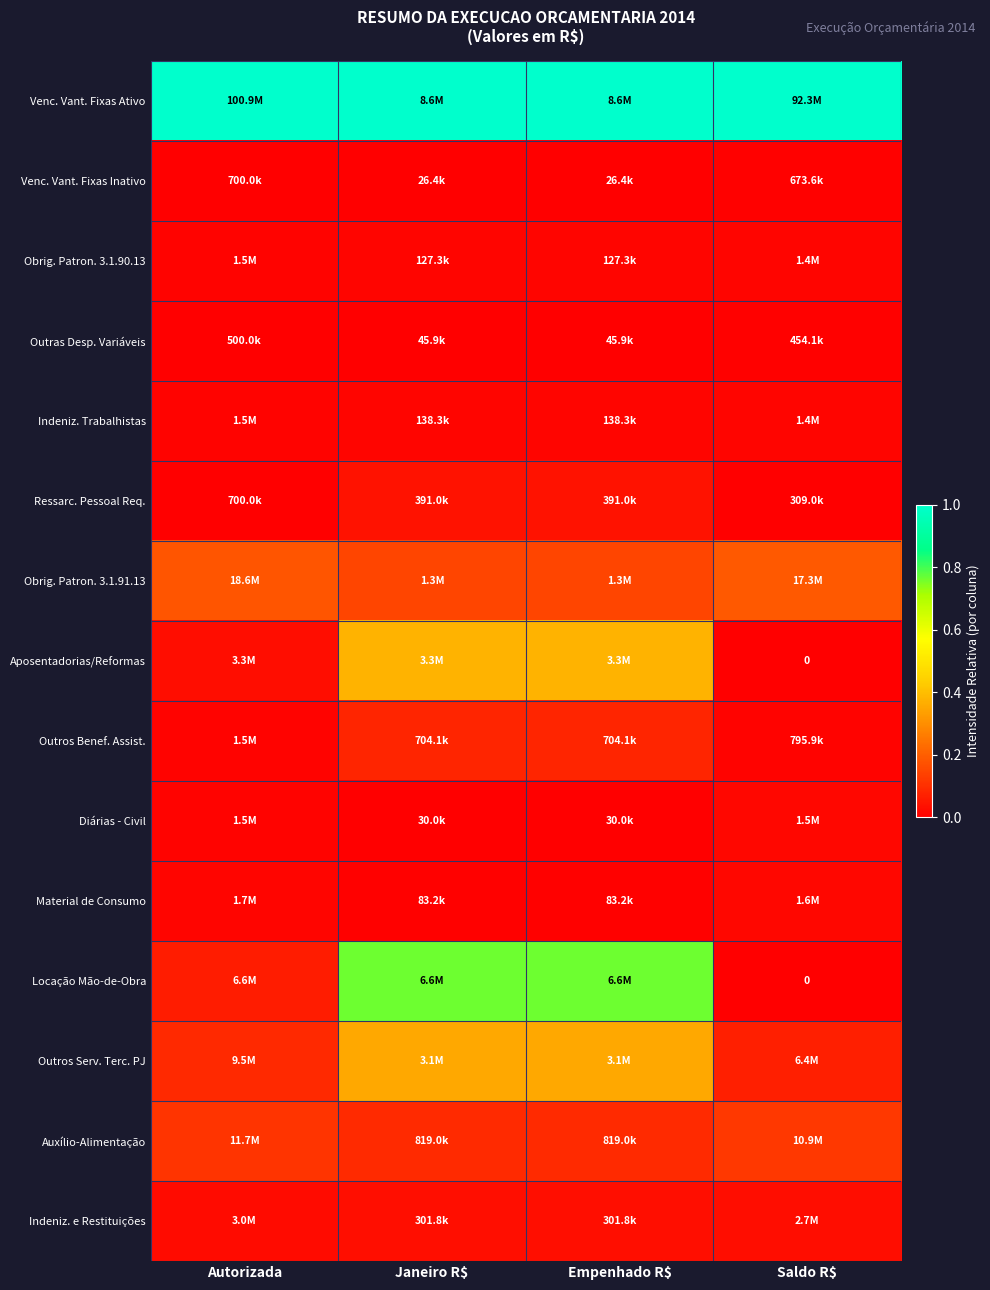

Which series has the largest total across all categories?

Venc. Vant. Fixas Ativo